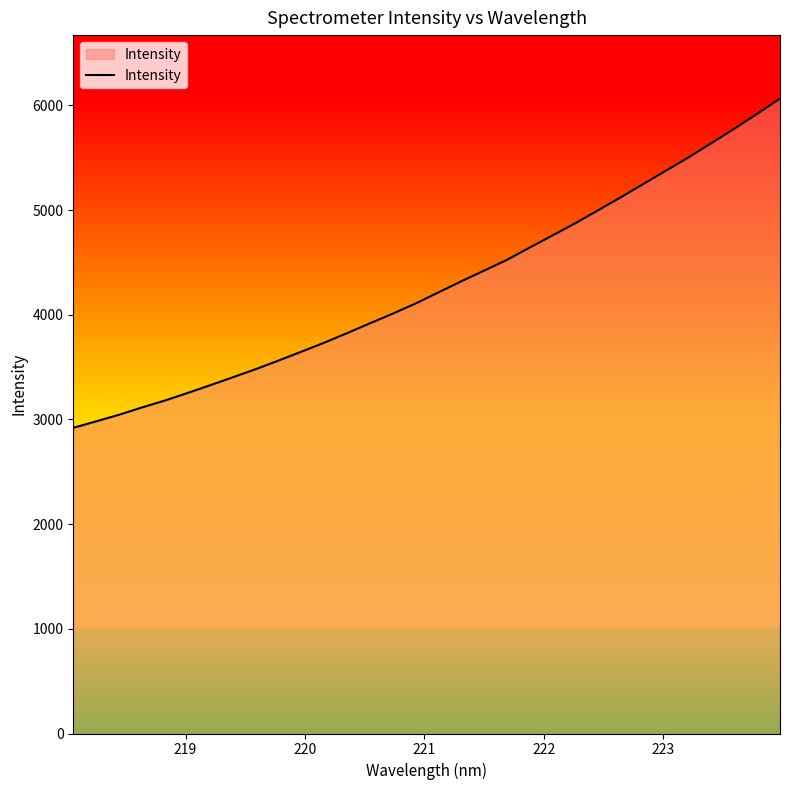

What is the difference between the maximum and minimum values?

3145.0